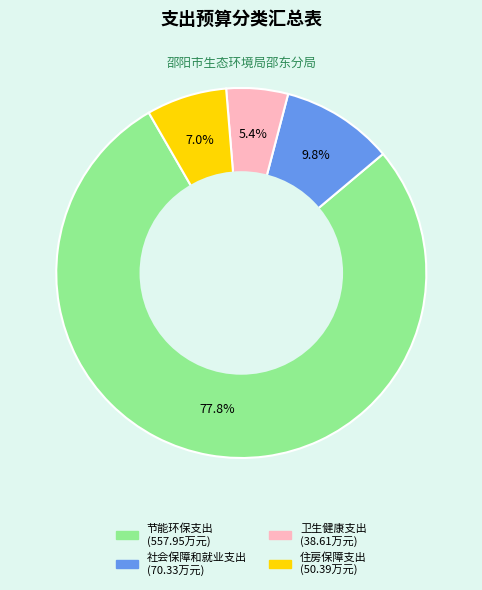

Is it true that 社会保障和就业支出 is 10% of the pie?

True